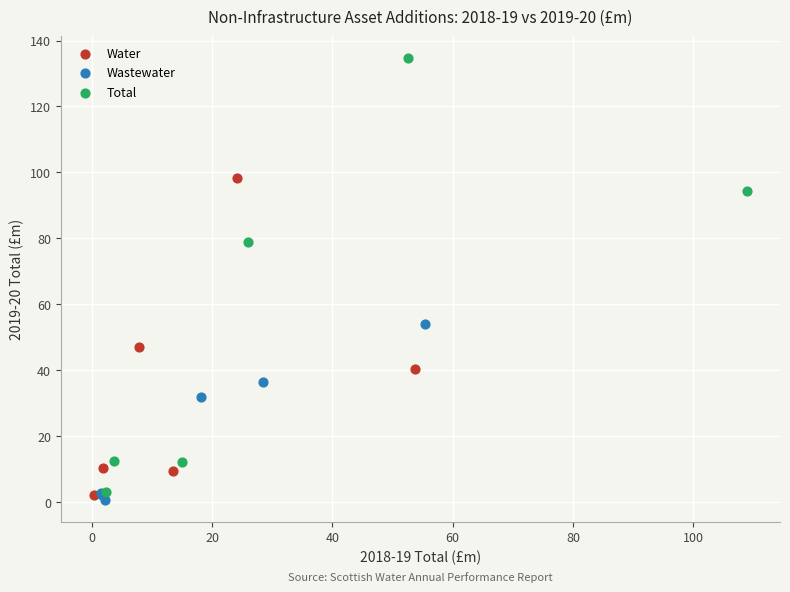

What are all the series names shown in the legend?

Water, Wastewater, Total